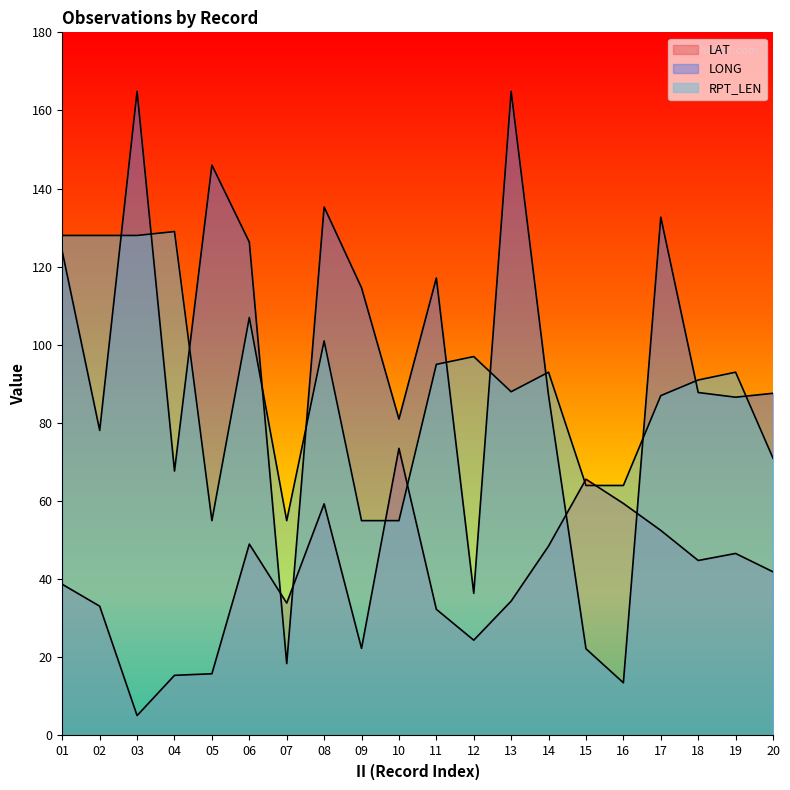

Does the chart display data point markers on the line(s)?

No